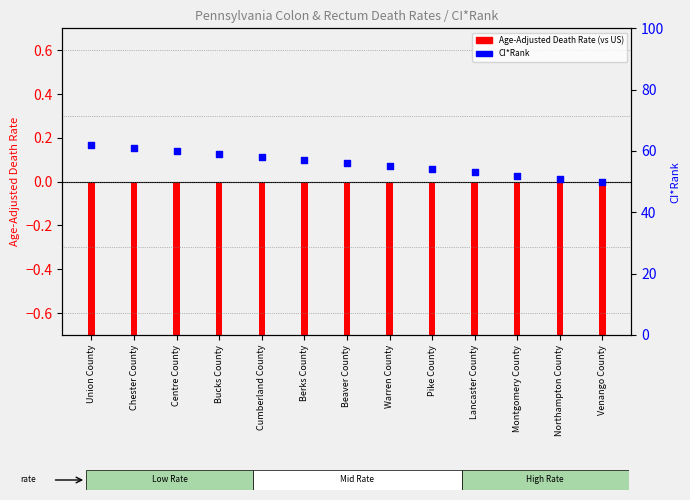

What is the change in value from Bucks County to Beaver County?

-3